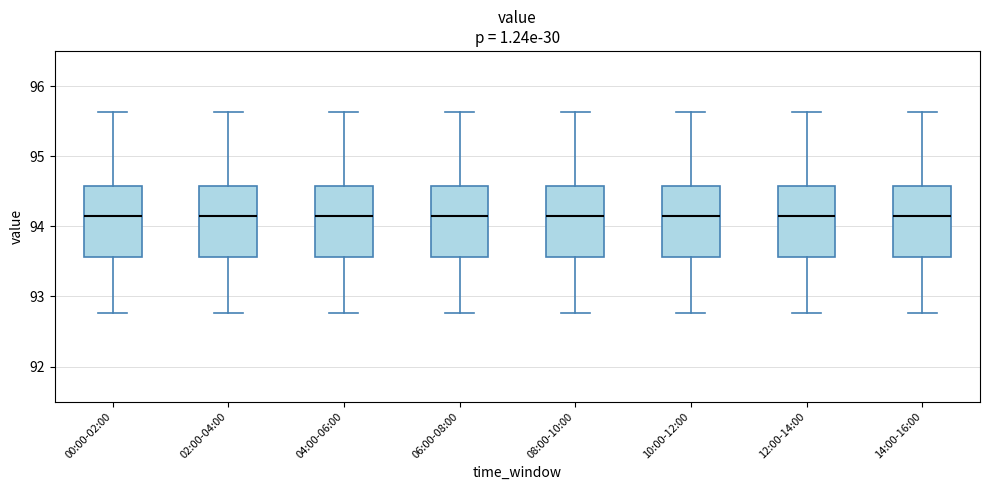

Reading left to right, read every box against the y-axis: the position of its median line, the range the box covers, and the ends of its whiskers. The values are not printed on the chart, so give them approximately, as read against the axis.

00:00-02:00: median 94.1, box 93.6 to 94.6, whiskers 92.8 to 95.6
02:00-04:00: median 94.1, box 93.6 to 94.6, whiskers 92.8 to 95.6
04:00-06:00: median 94.1, box 93.6 to 94.6, whiskers 92.8 to 95.6
06:00-08:00: median 94.1, box 93.6 to 94.6, whiskers 92.8 to 95.6
08:00-10:00: median 94.1, box 93.6 to 94.6, whiskers 92.8 to 95.6
10:00-12:00: median 94.1, box 93.6 to 94.6, whiskers 92.8 to 95.6
12:00-14:00: median 94.1, box 93.6 to 94.6, whiskers 92.8 to 95.6
14:00-16:00: median 94.1, box 93.6 to 94.6, whiskers 92.8 to 95.6